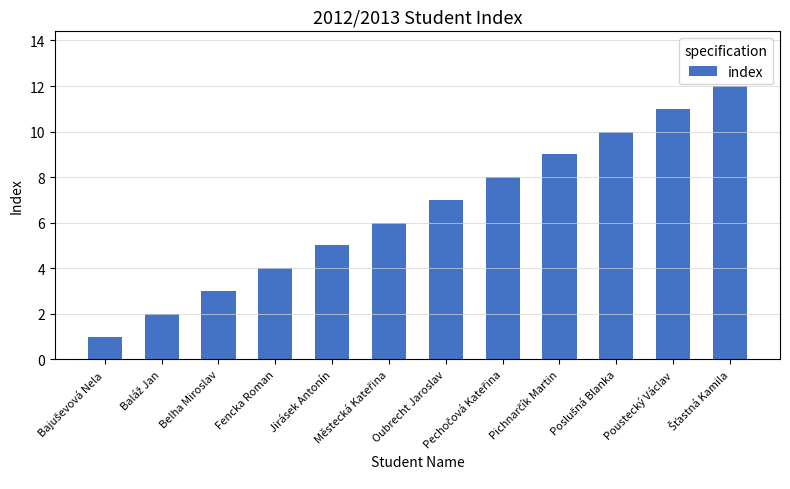

What is the sum of all values?

78